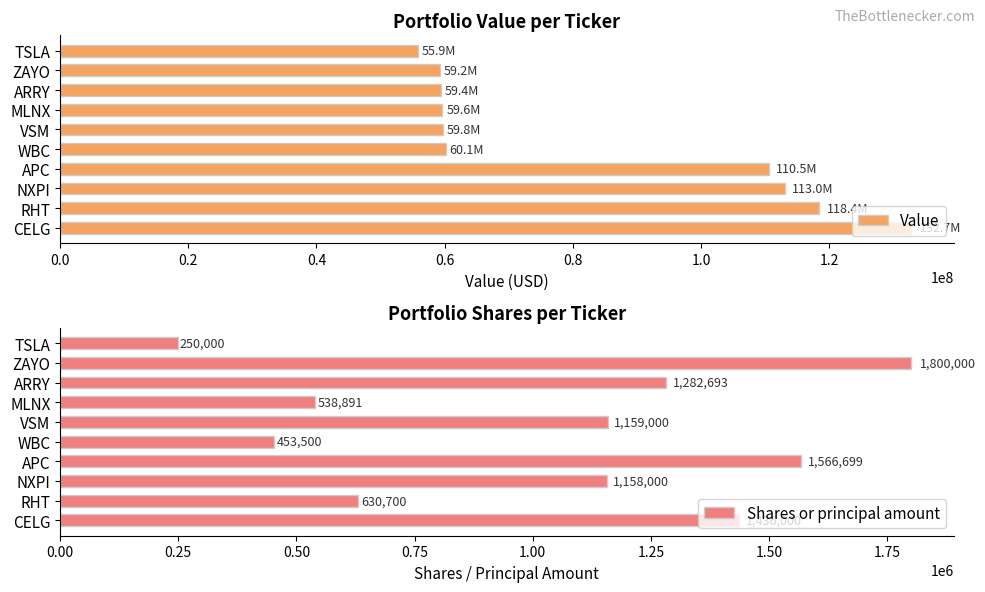

At how many categories does at least one series exceed 94059182?

4